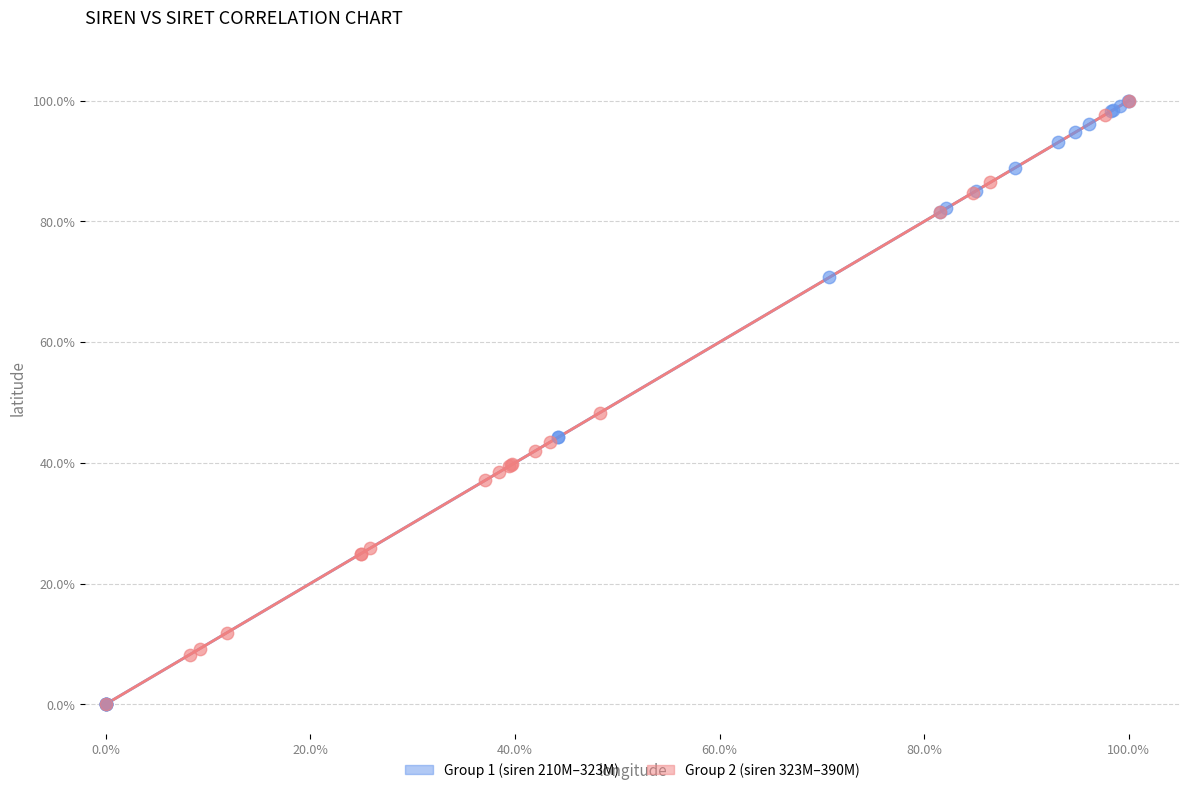

What are all the series names shown in the legend?

Group 1 (siren 210M–323M), Group 2 (siren 323M–390M)